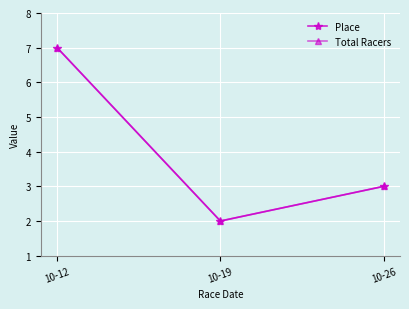

Reading right to left, what are all the values shown in this chart?

Place: 3	2	7
Total Racers: 3	2	7